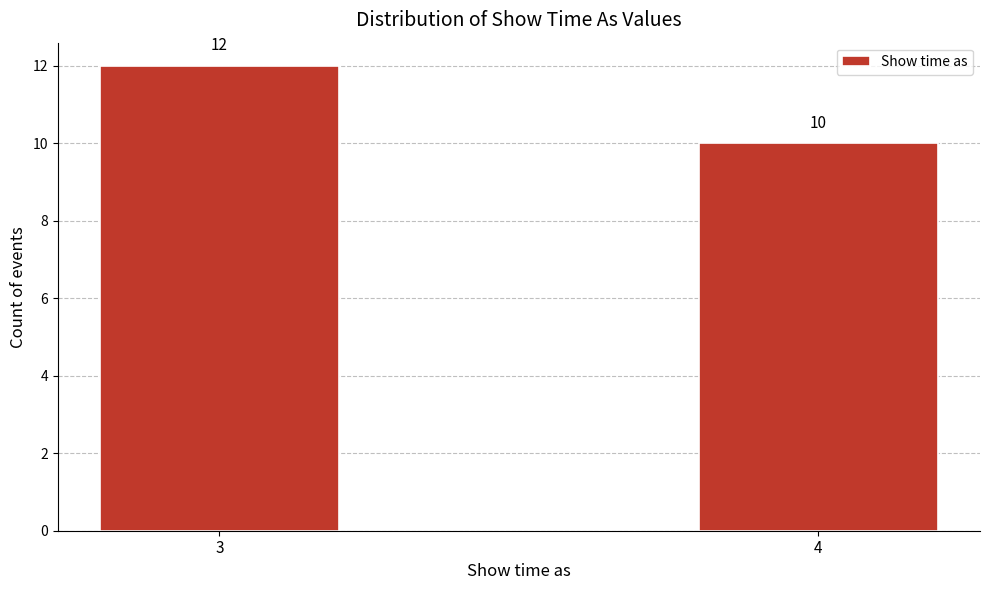

Reading right to left, extract all data points from this chart.

4=10	3=12